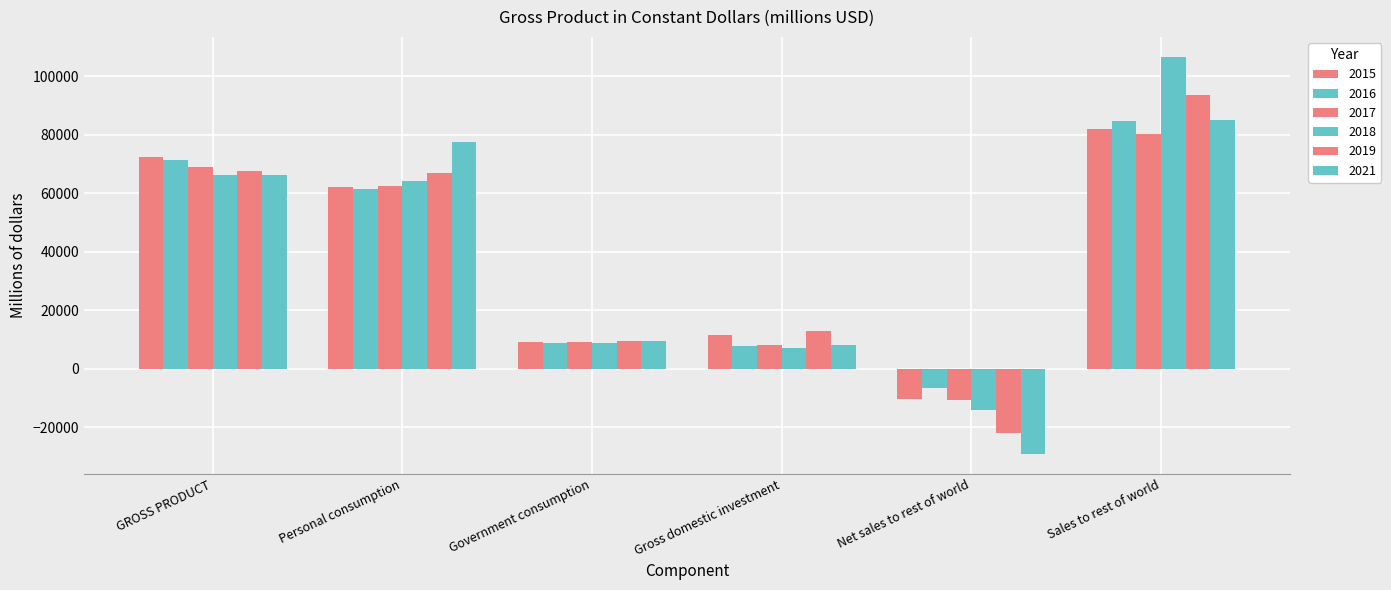

Which series has the largest total across all categories?

2018